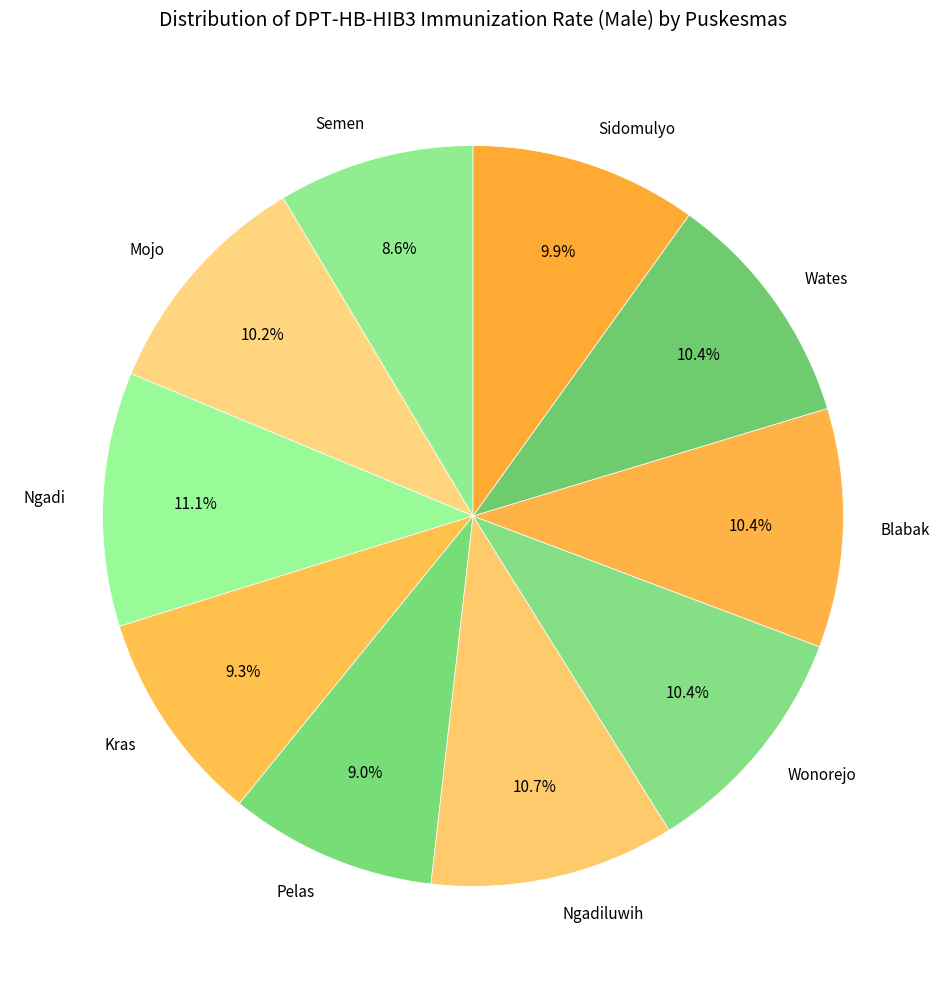

What is the ratio of the value at Semen to the value at Wates?

0.8